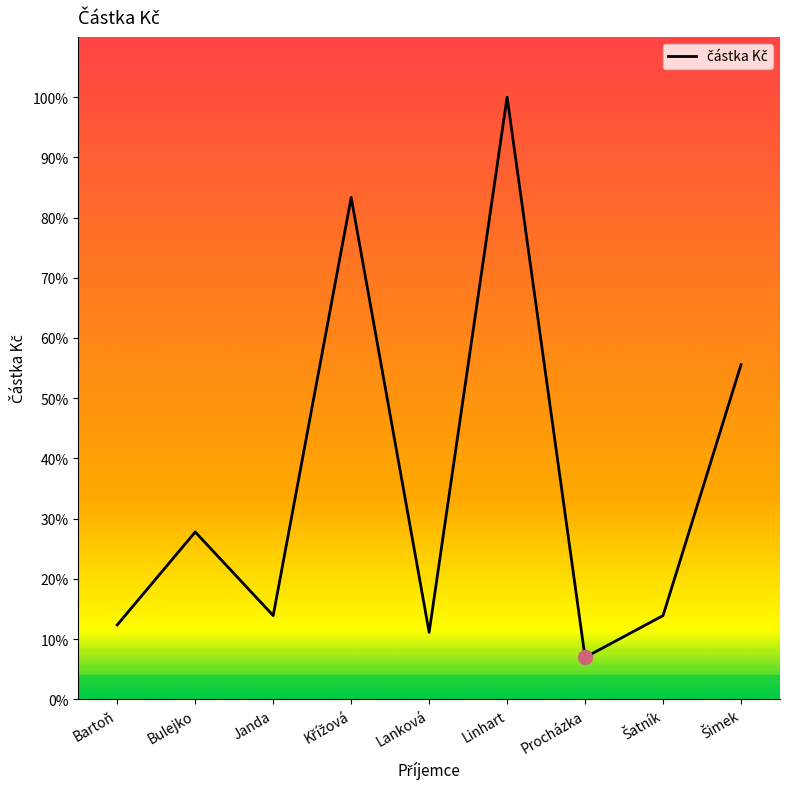

Is this an area chart (filled region under the line)?

Yes